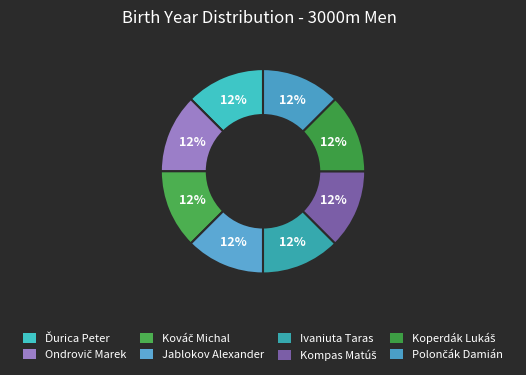

How many segments does this pie chart have?

8